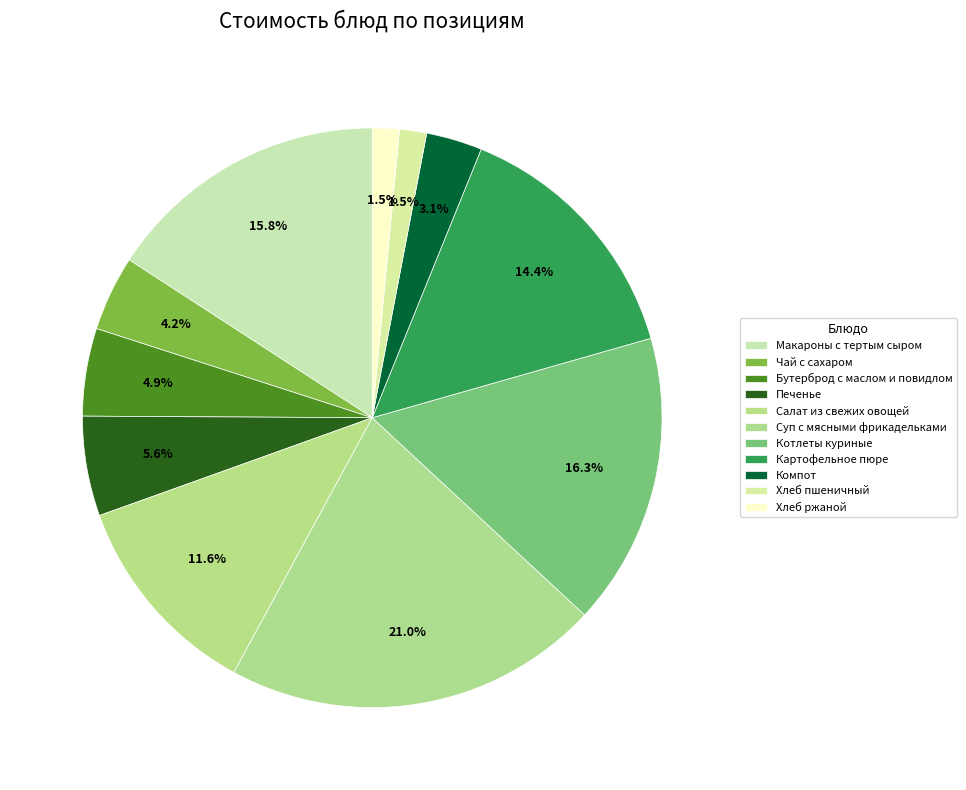

What portion of the pie excludes Картофельное пюре?

85.6%